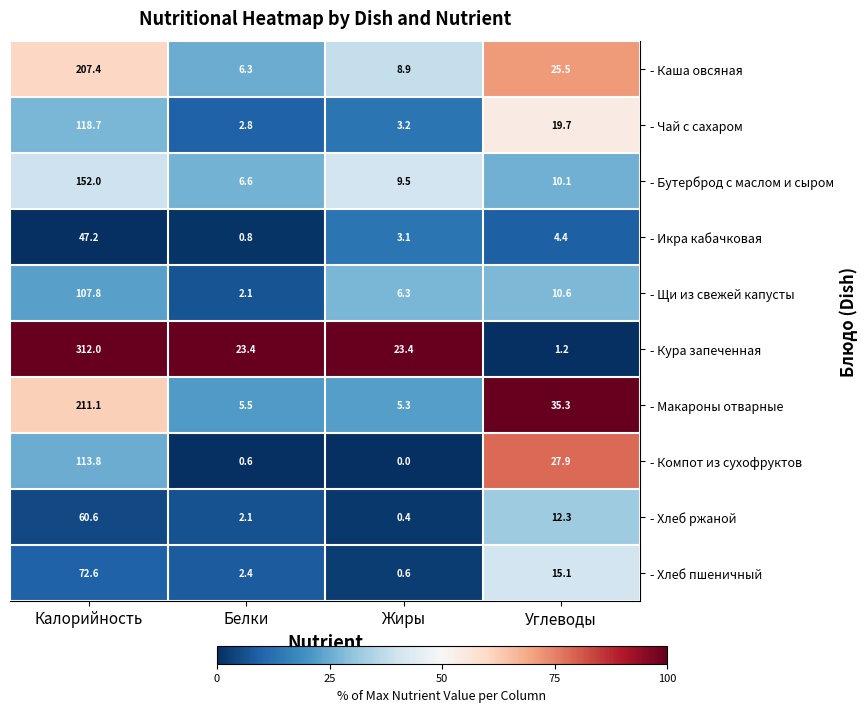

The value of - Макароны отварные at Белки is 5.5. True or false?

True